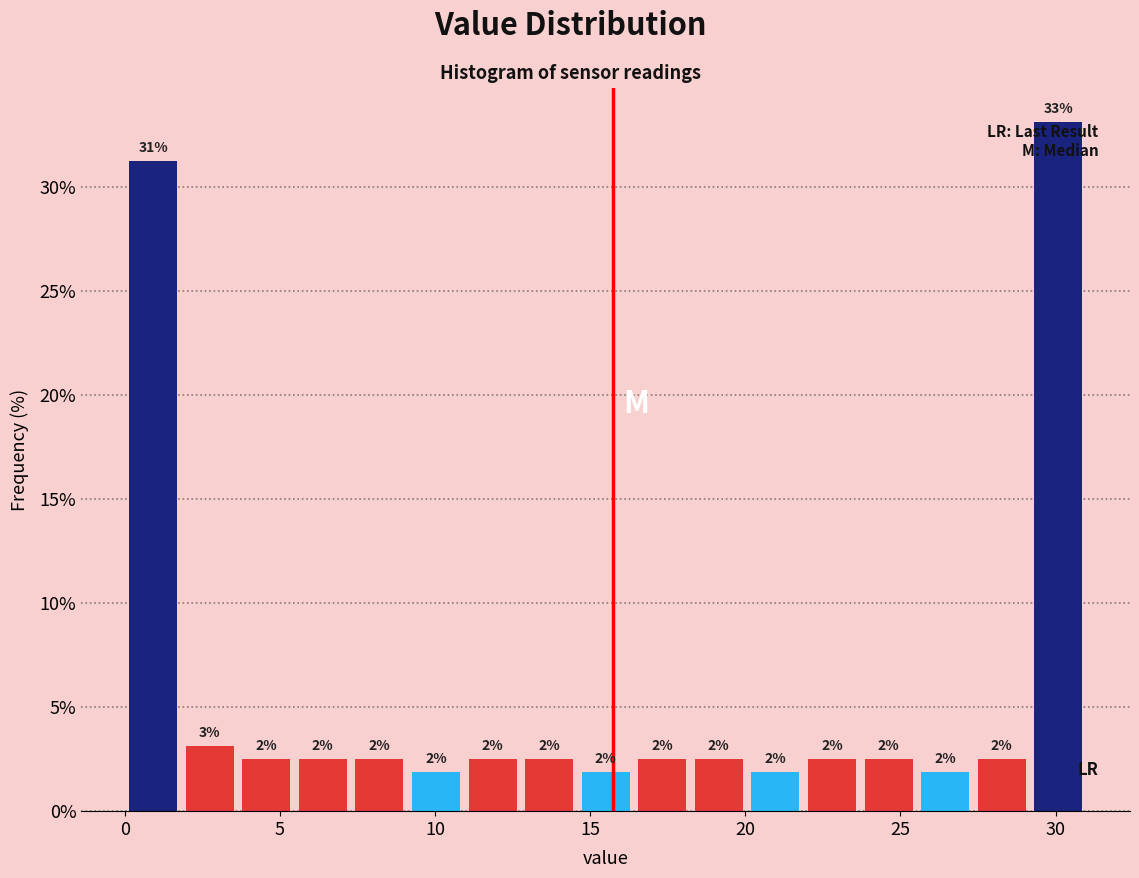

Around what value on the x-axis is the tallest bar? Give the approximate position of its centre, as read against the axis.

30.0